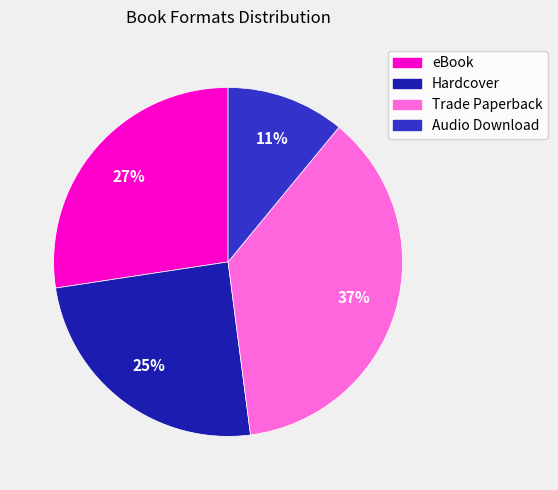

Is it true that Trade Paperback is 47% of the pie?

False